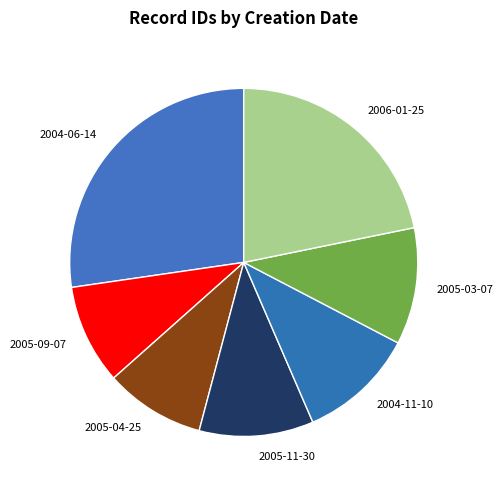

Is the sum of 2004-06-14 and 2004-11-10 greater than half?

No